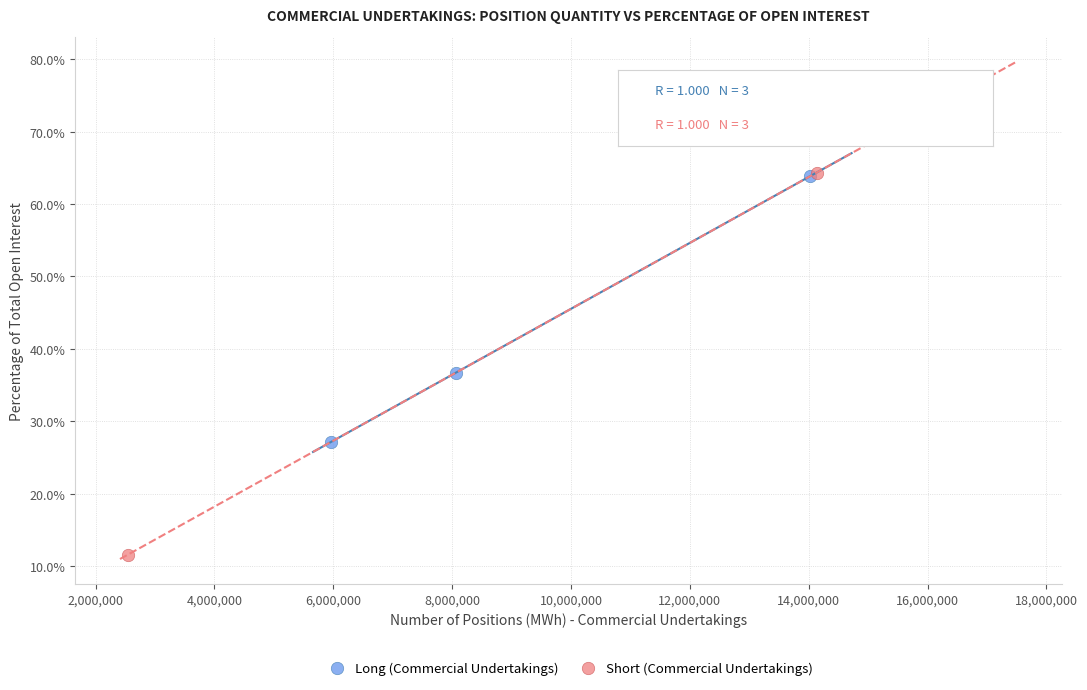

Which series reaches the maximum Y coordinate?

Short (Commercial Undertakings)